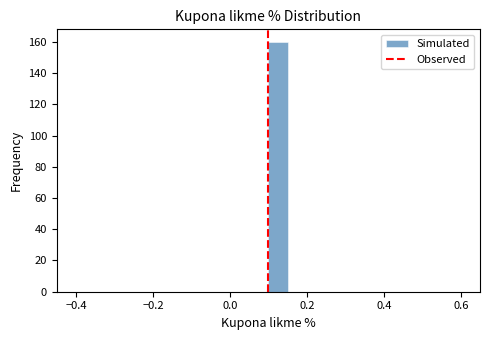

Around what value on the x-axis is the tallest bar? Give the approximate position of its centre, as read against the axis.

0.12